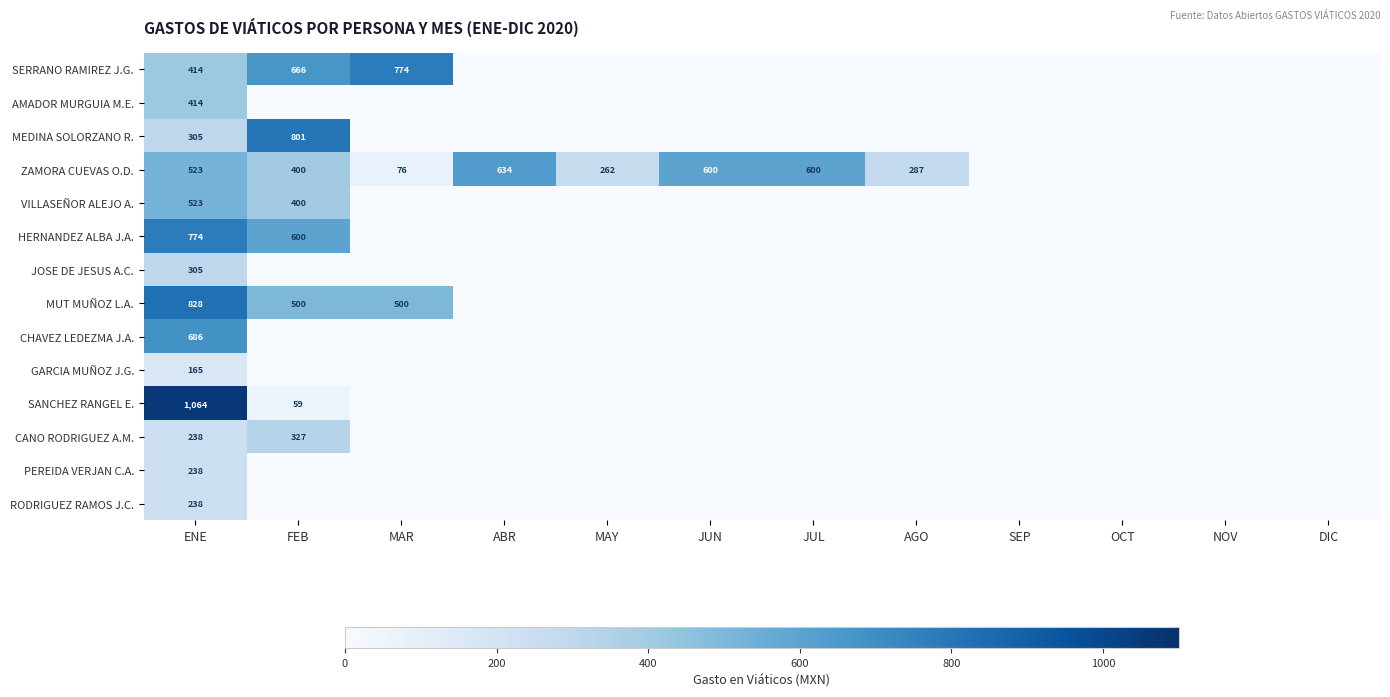

The ZAMORA CUEVAS O.D. series shows 600 at JUL. True or false?

True